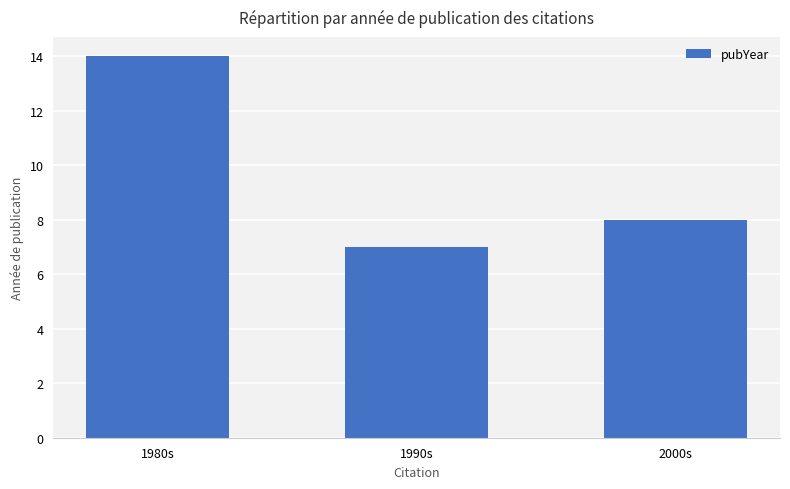

Reading left to right, what are all the values shown in this chart?

1980s=14	1990s=7	2000s=8